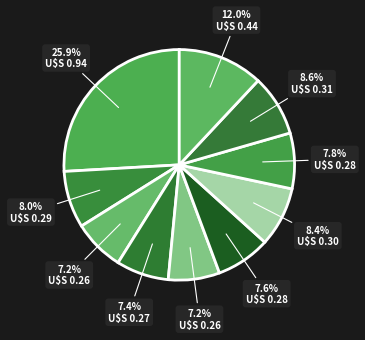

How many slices are in this pie chart?

10